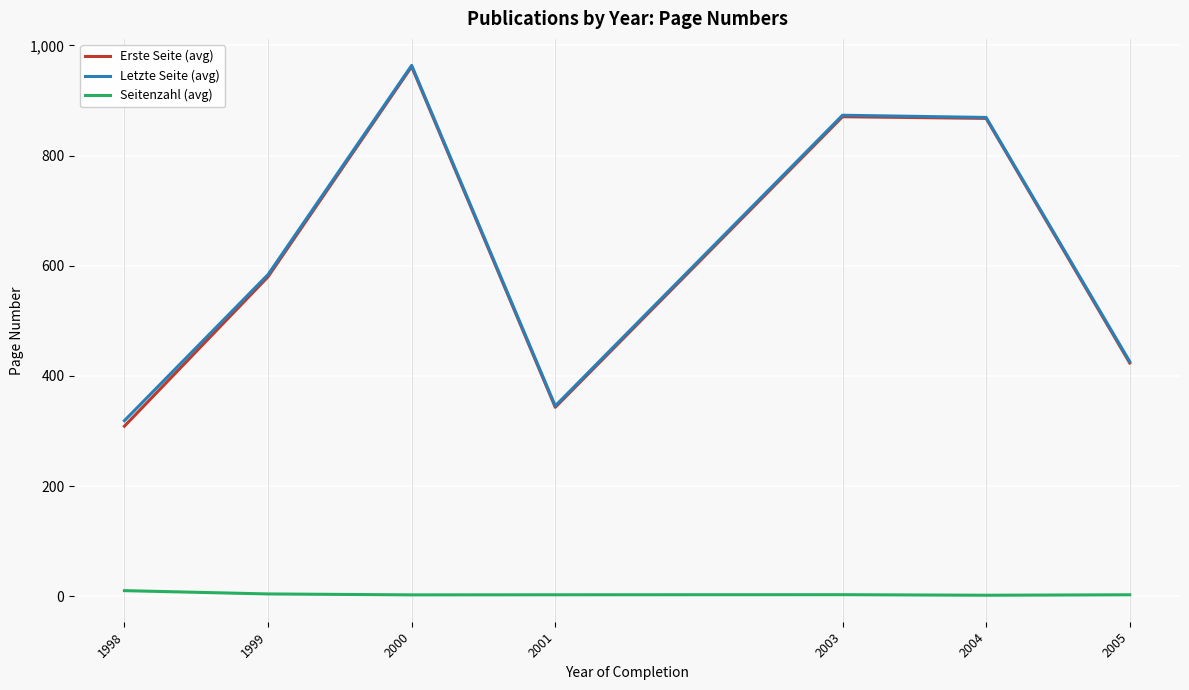

Where is Letzte Seite (avg) nearest to the value 641?

1999